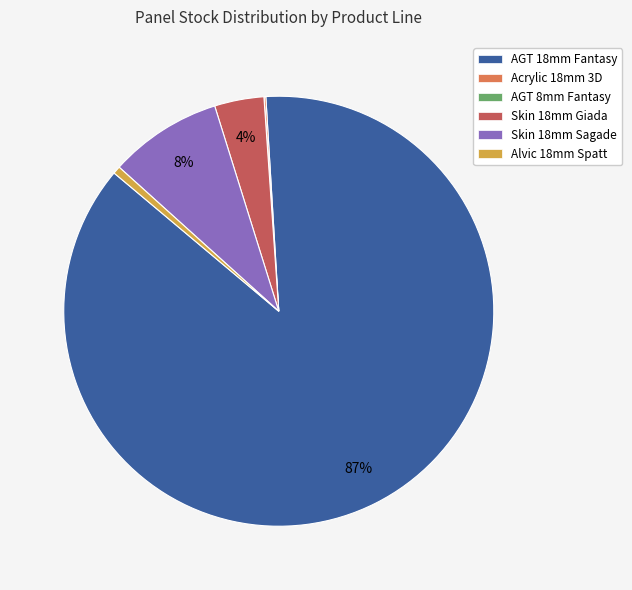

Does any single category account for the majority?

Yes